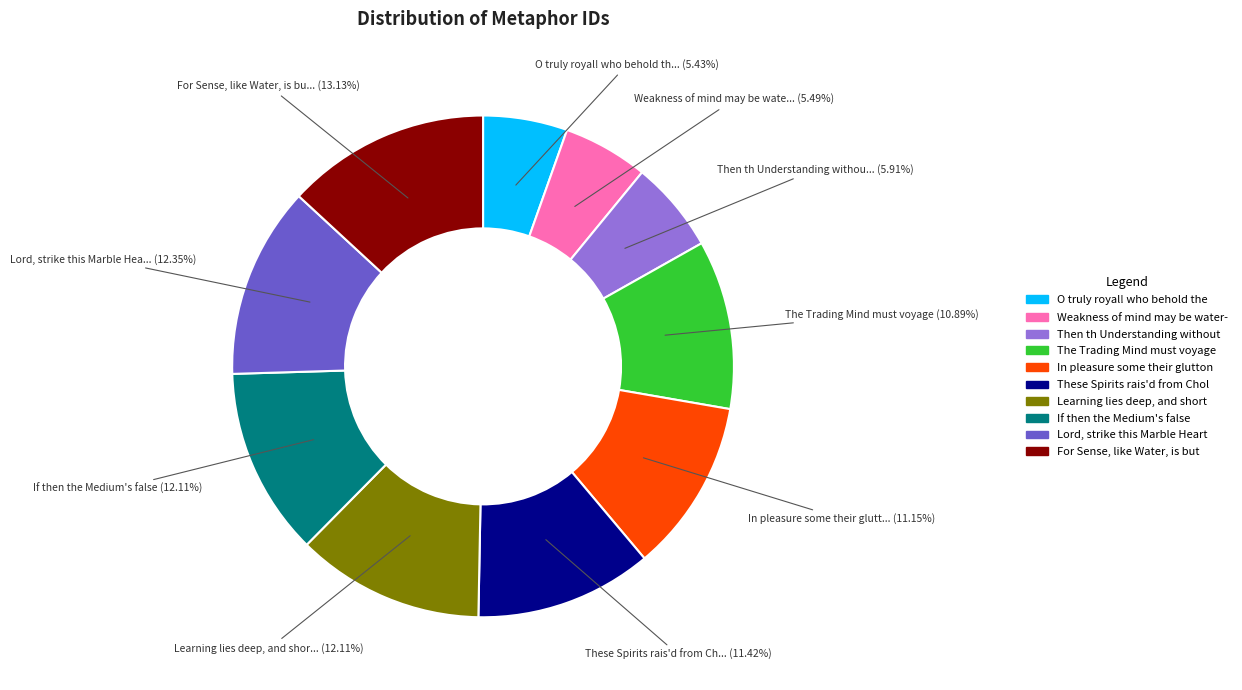

Is there any slice that represents more than half of the pie?

No